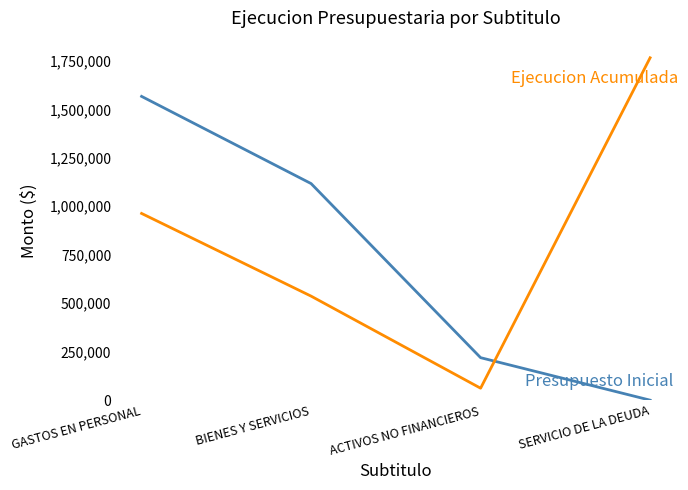

What is the difference between the highest and lowest values at ACTIVOS NO FINANCIEROS?

157506